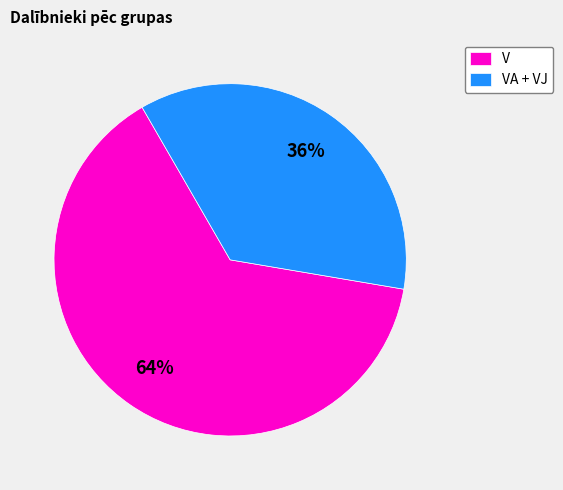

Does any single category account for the majority?

Yes